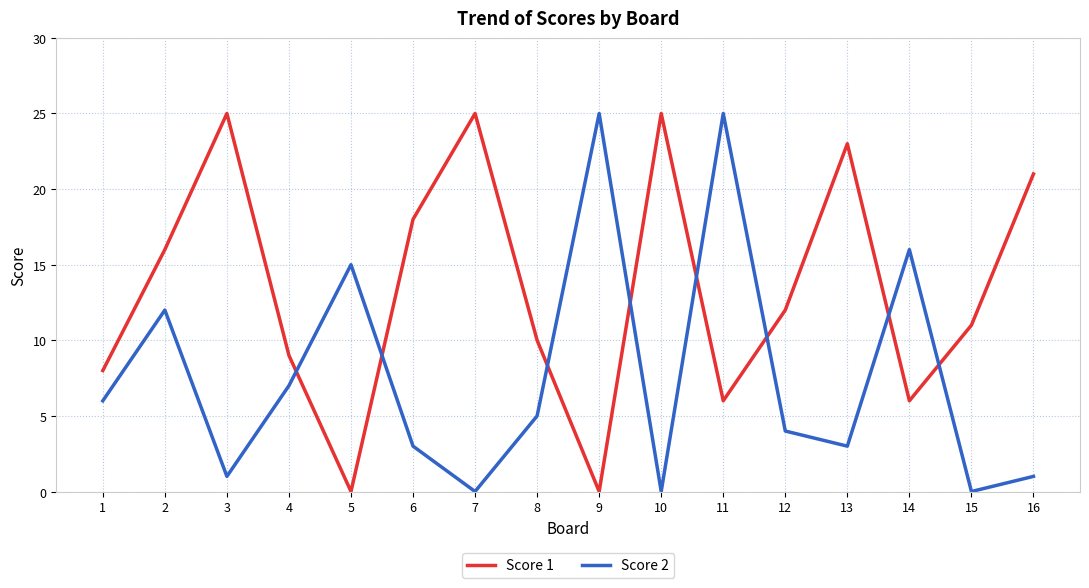

Which series has the largest total across all categories?

Score 1